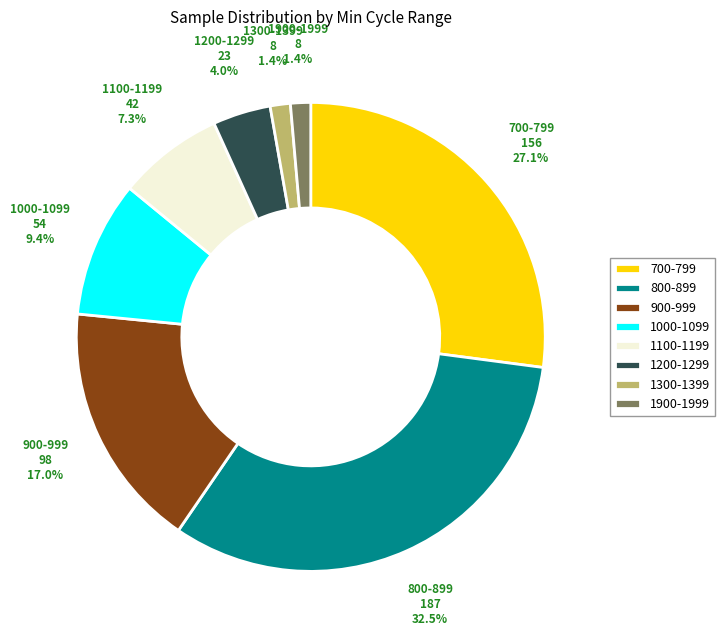

What is the largest slice in the pie chart?

800-899